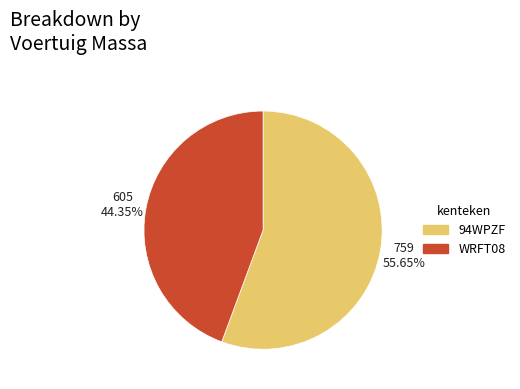

Is it true that 94WPZF is 67% of the pie?

False